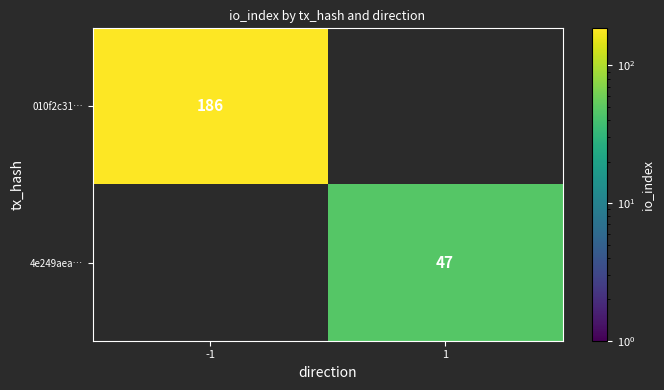

True or false: 4e249aea… has a value of 30 at 1.

False